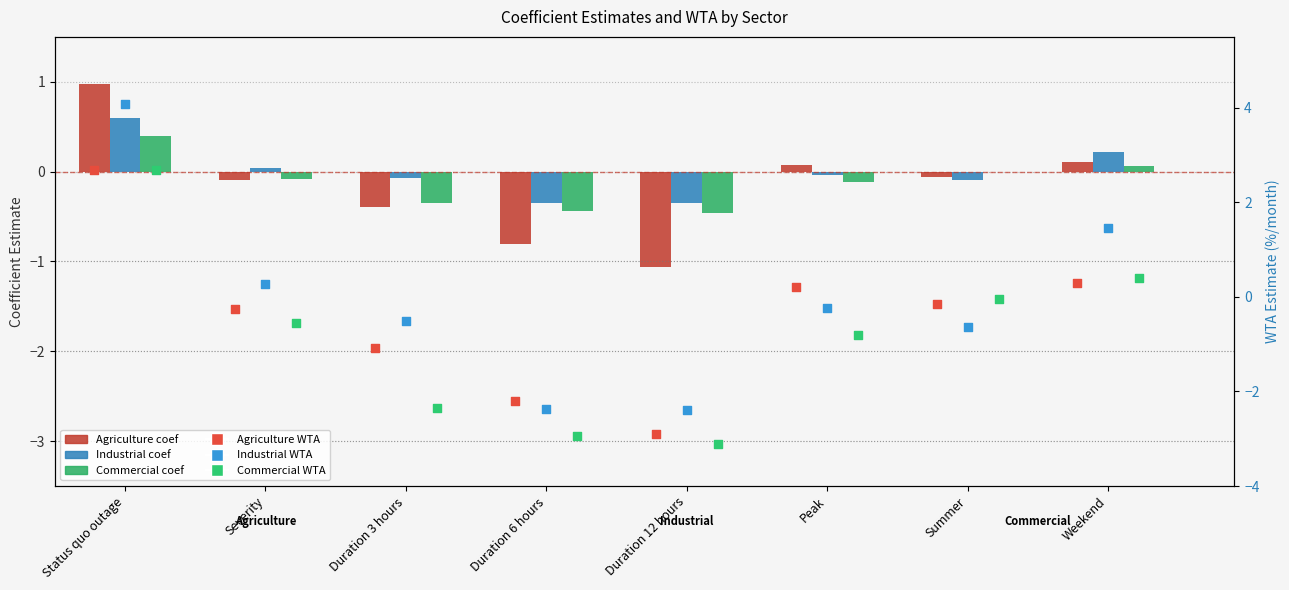

What are all the series names shown in the legend?

Agriculture (coef), Industrial (coef), Commercial (coef), Agriculture (WTA), Industrial (WTA), Commercial (WTA)